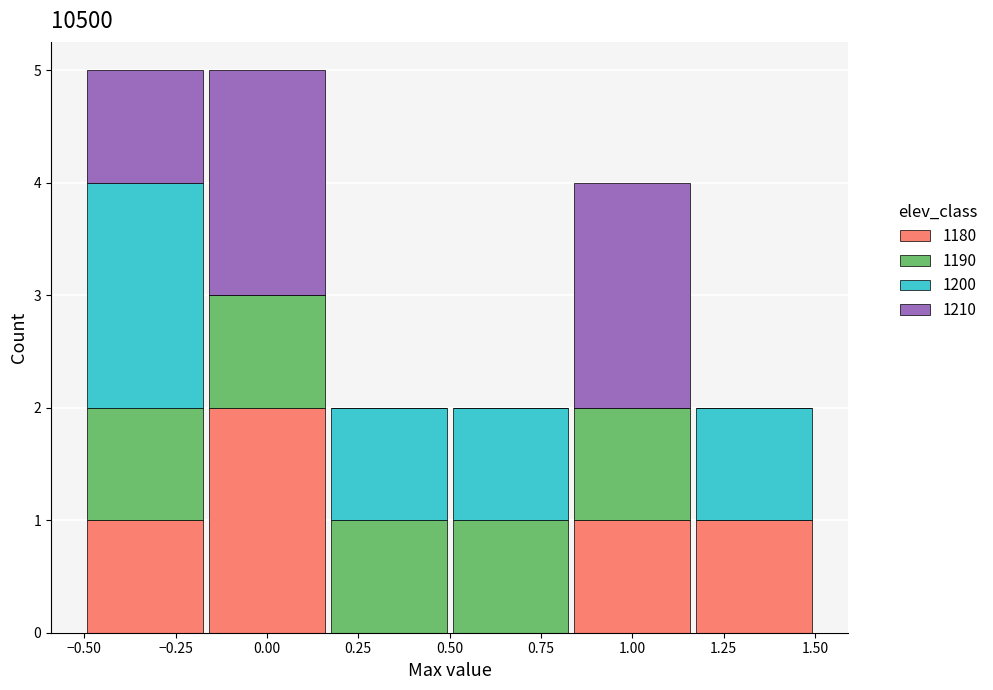

Reading left to right, list every stacked bar in this chart as the range it spans on the x-axis followed by its total height. Neither the bar edges nor the heights are printed on the chart, so give them approximately, as read against the axes.

-0.50 to -0.15: 5
-0.15 to 0.15: 5
0.15 to 0.50: 2
0.50 to 0.85: 2
0.85 to 1.15: 4
1.15 to 1.50: 2